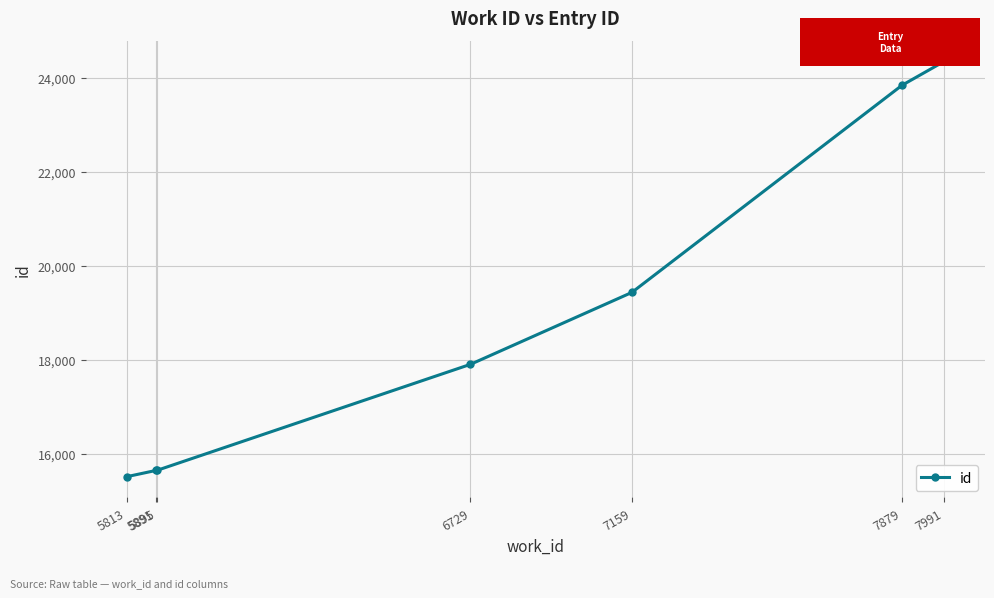

What is the approximate value at 6729?

17904